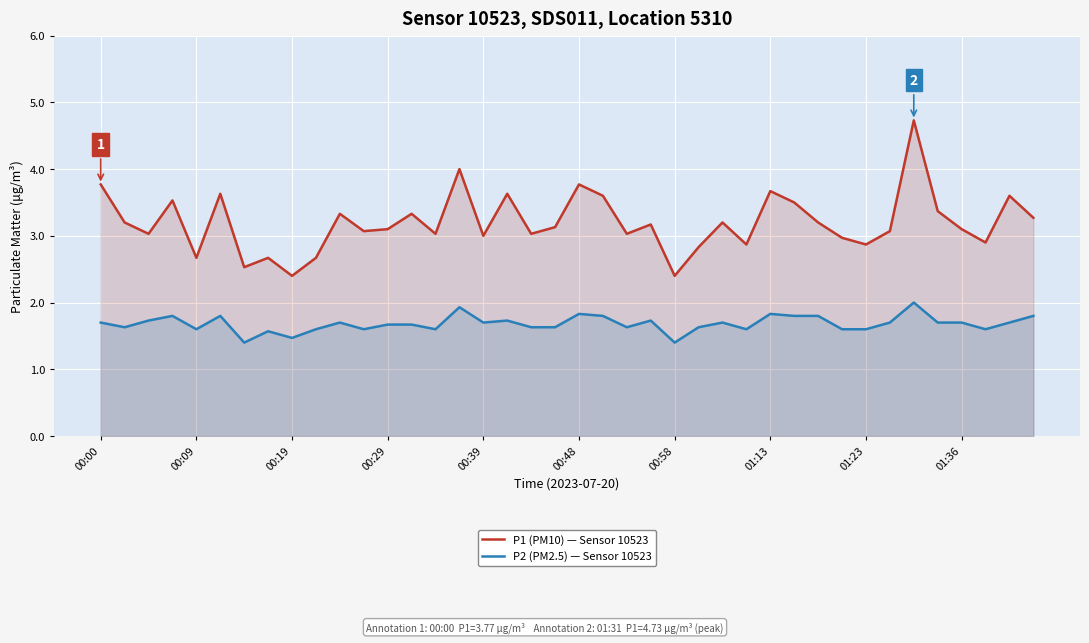

True or false: P1 (PM10) — Sensor 10523 and P2 (PM2.5) — Sensor 10523 intersect in this chart.

False